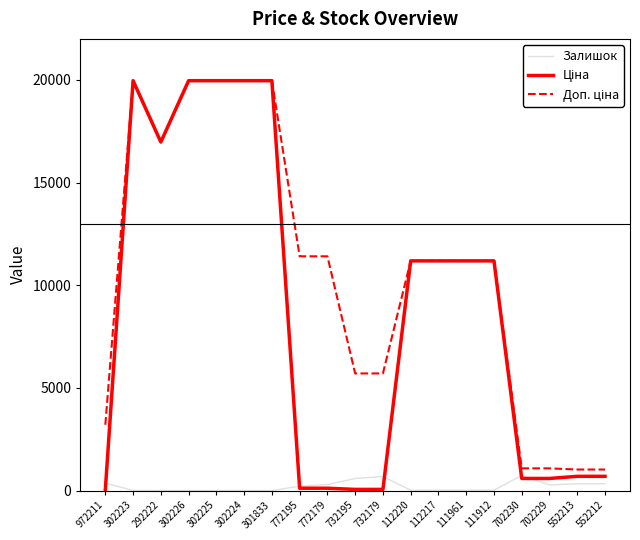

The Залишок series shows 331.0 at 552213. True or false?

True